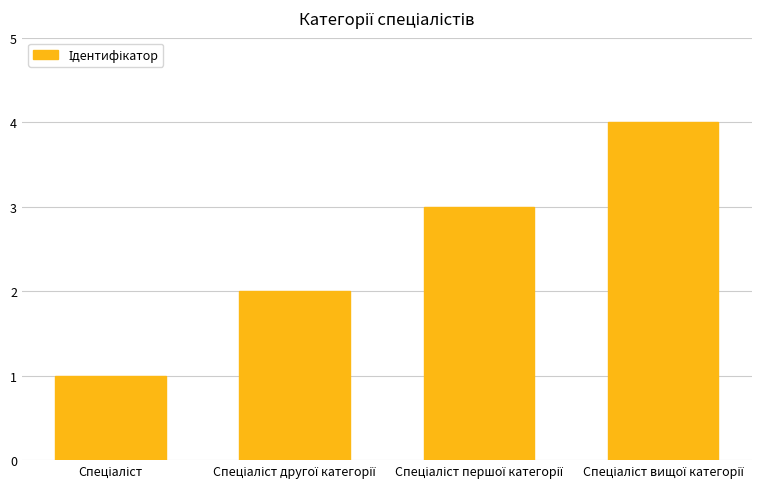

How many categories are shown in the chart?

4